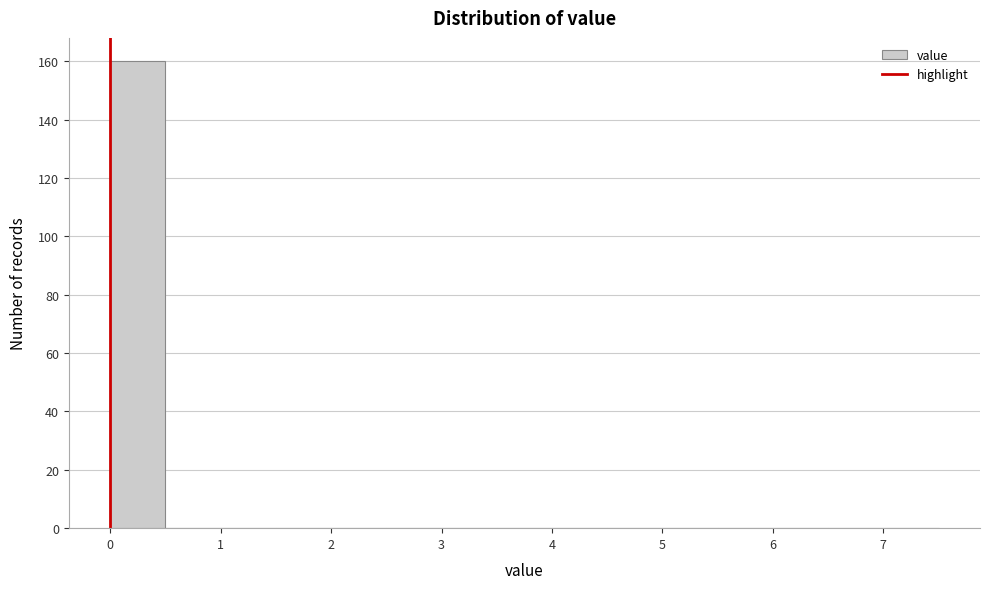

Which range on the x-axis has the tallest bar?

0.0 to 0.5